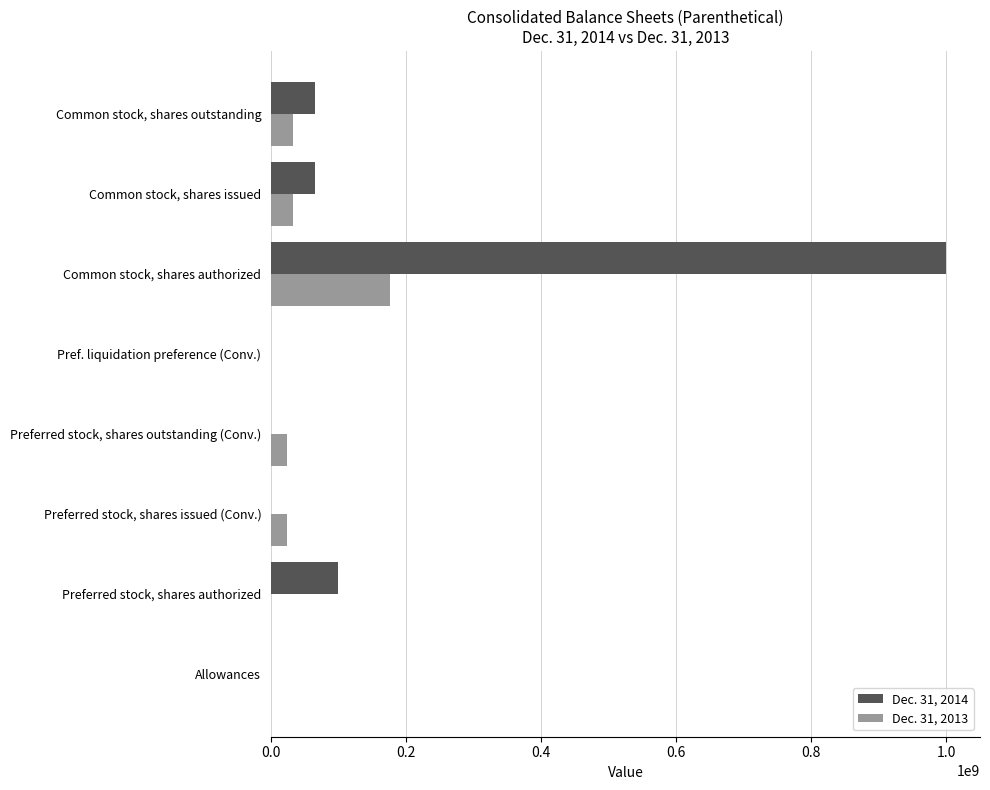

Which series has the largest total across all categories?

Dec. 31, 2014